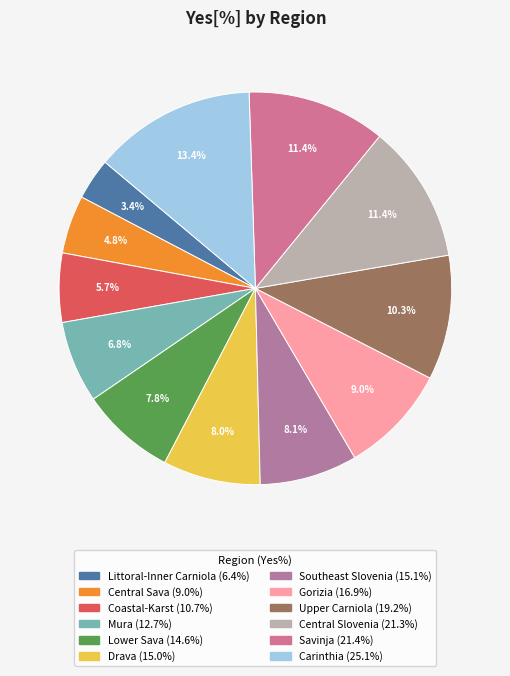

To the nearest percent, what is the average slice percentage?

8%